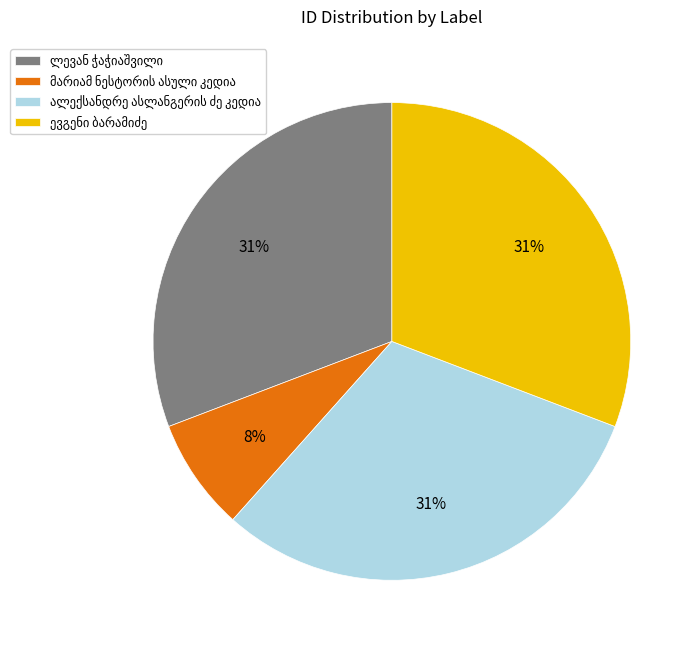

To the nearest percent, what is the average slice percentage?

25%